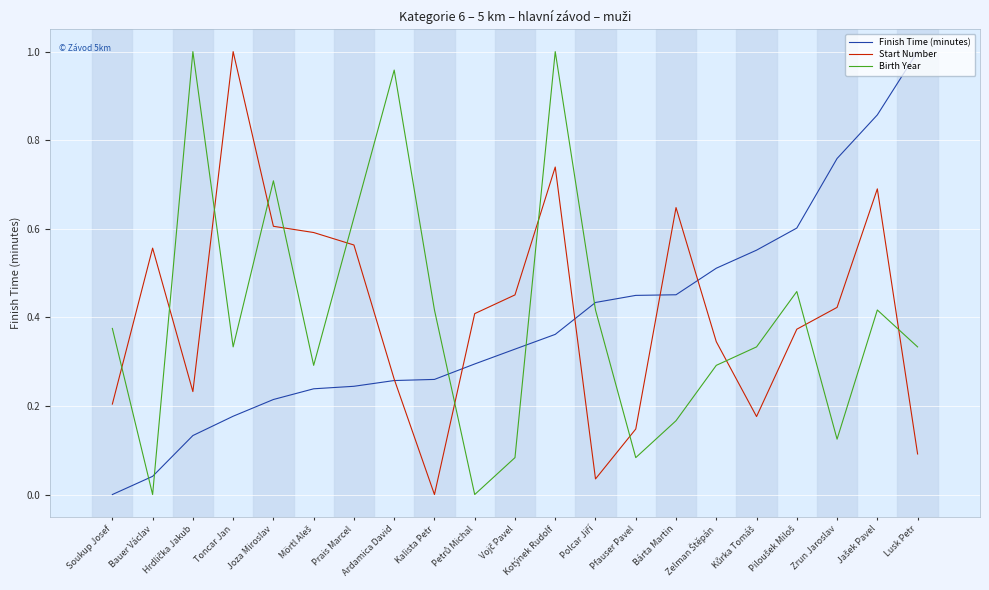

How many times do Start Number and Birth Year cross each other?

12